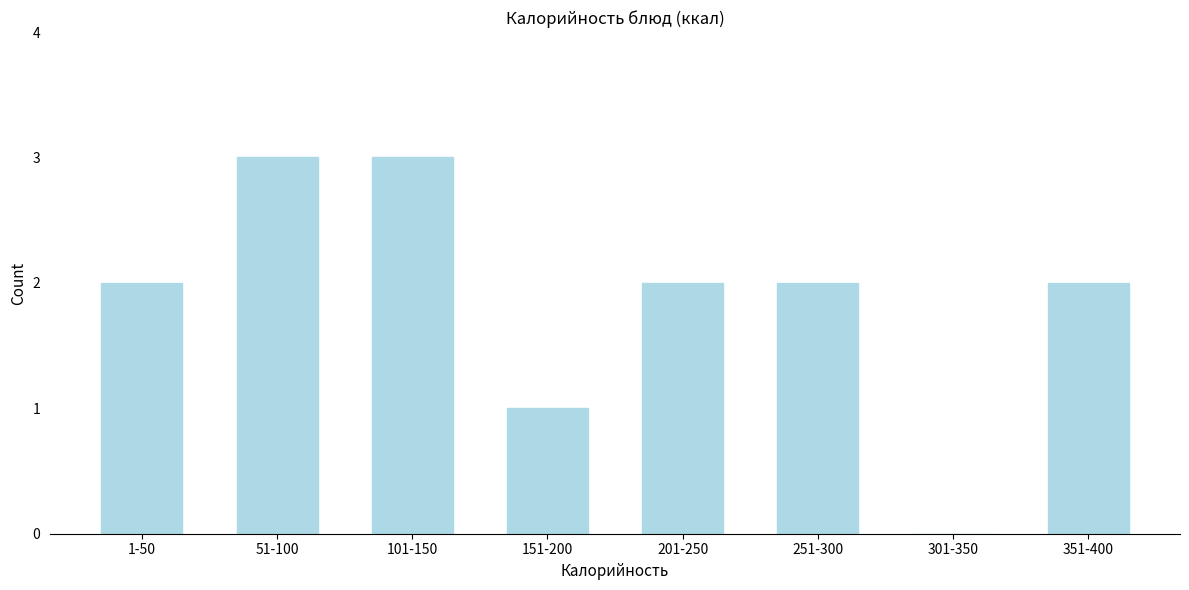

Reading left to right, transcribe all the data shown in this chart.

1-50=2	51-100=3	101-150=3	151-200=1	201-250=2	251-300=2	301-350=0	351-400=2